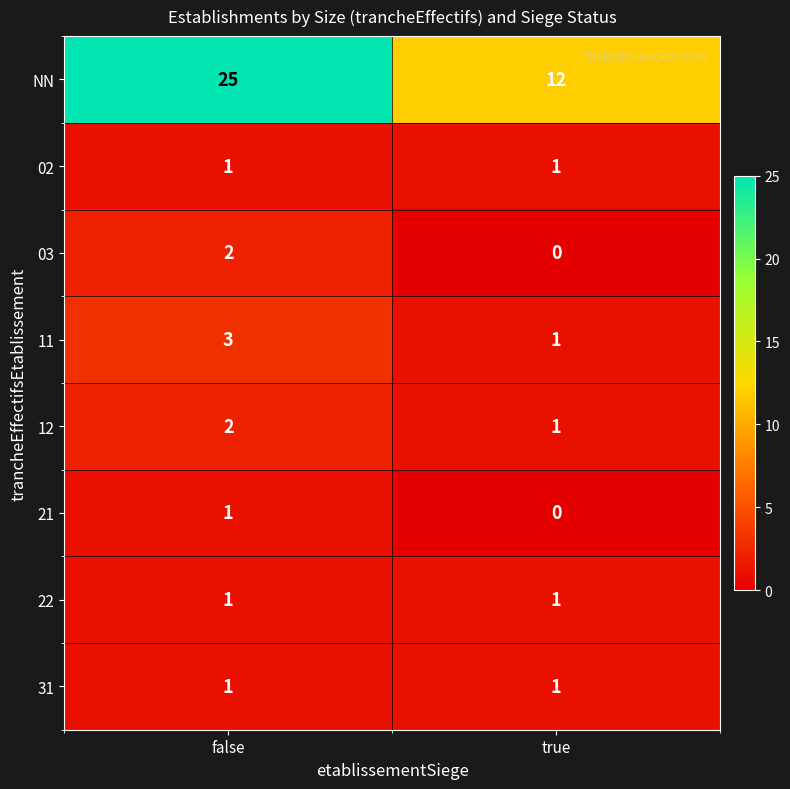

What is the sum of the 12 values at false and true?

3